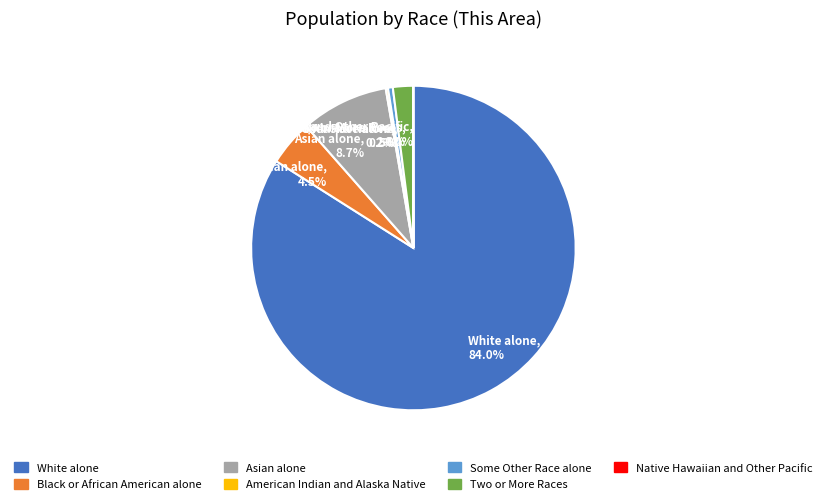

What is the total percentage of Black or African American alone, 4.5% and Two or More Races, 2.0%?

6.5%